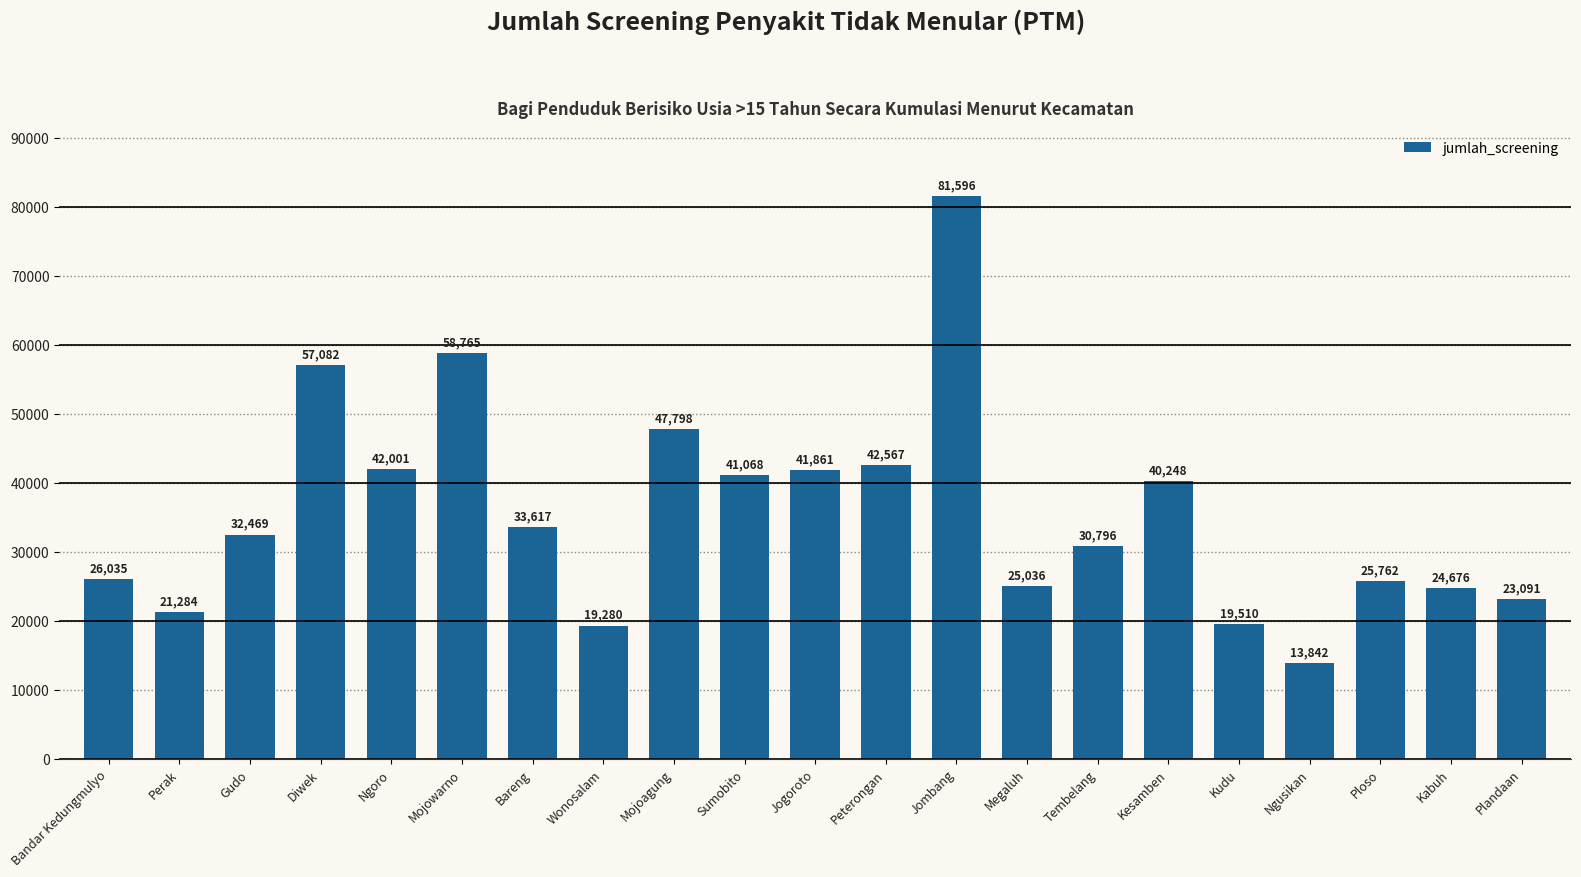

What is the average value?

35637